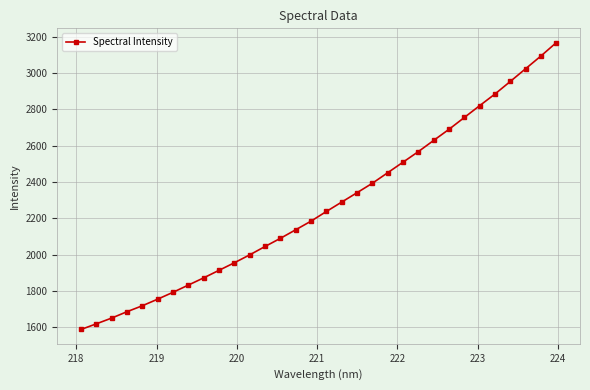

What is the difference between the maximum and minimum values?

1578.4